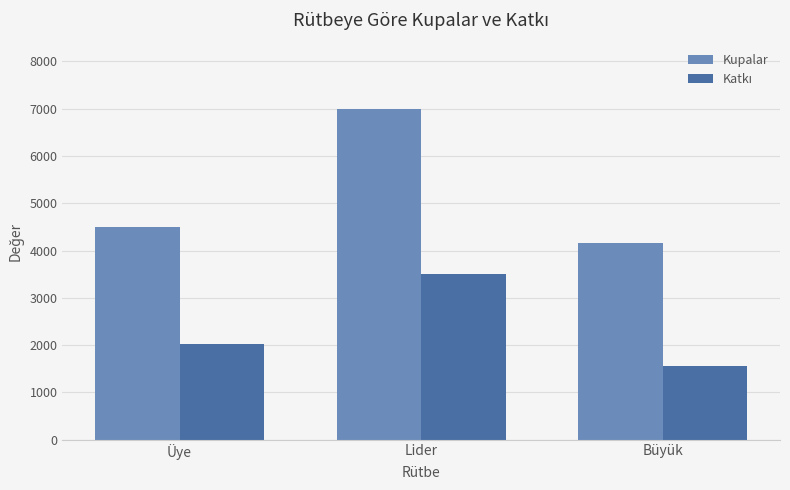

At which category does the chart reach its minimum across all series?

Büyük